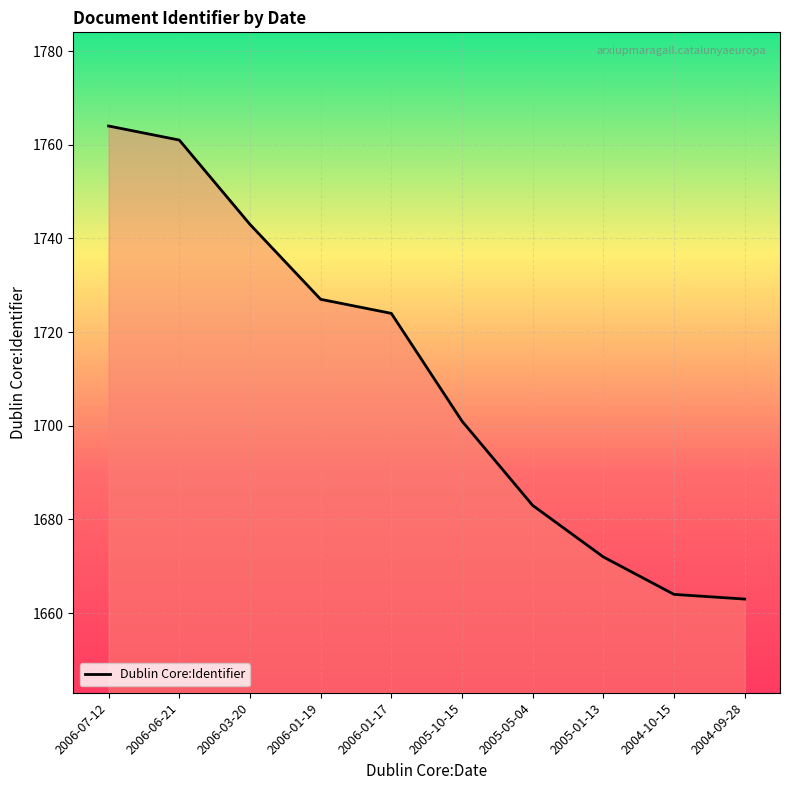

What is the ratio of the value at 2006-07-12 to the value at 2005-10-15?

1.0